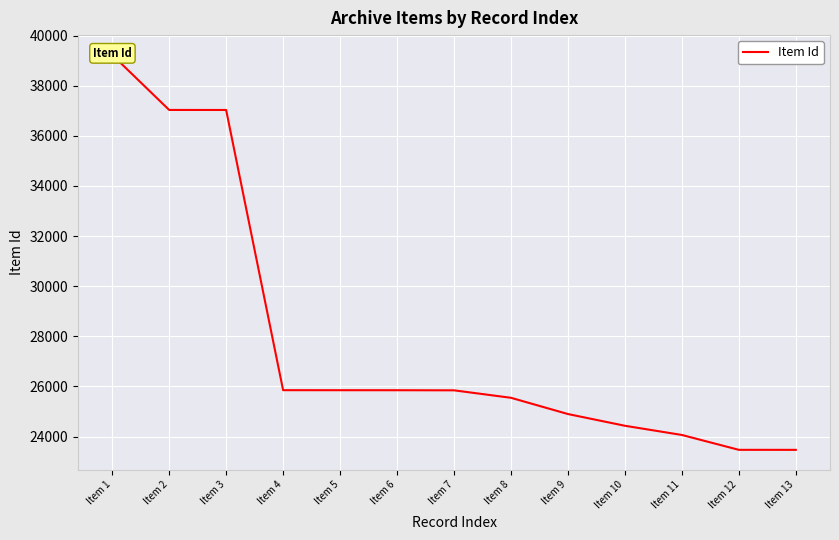

What is the change in value from Item 2 to Item 8?

-11484